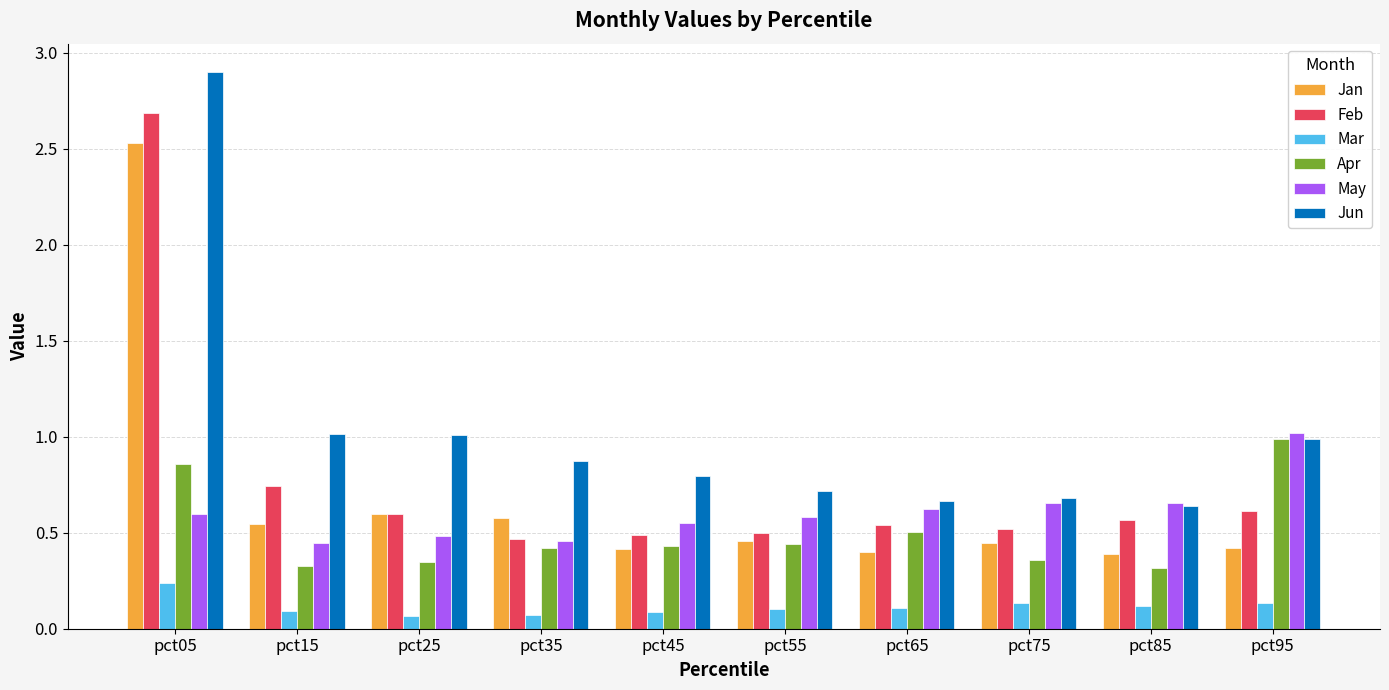

What is the maximum value shown in the chart?

2.9